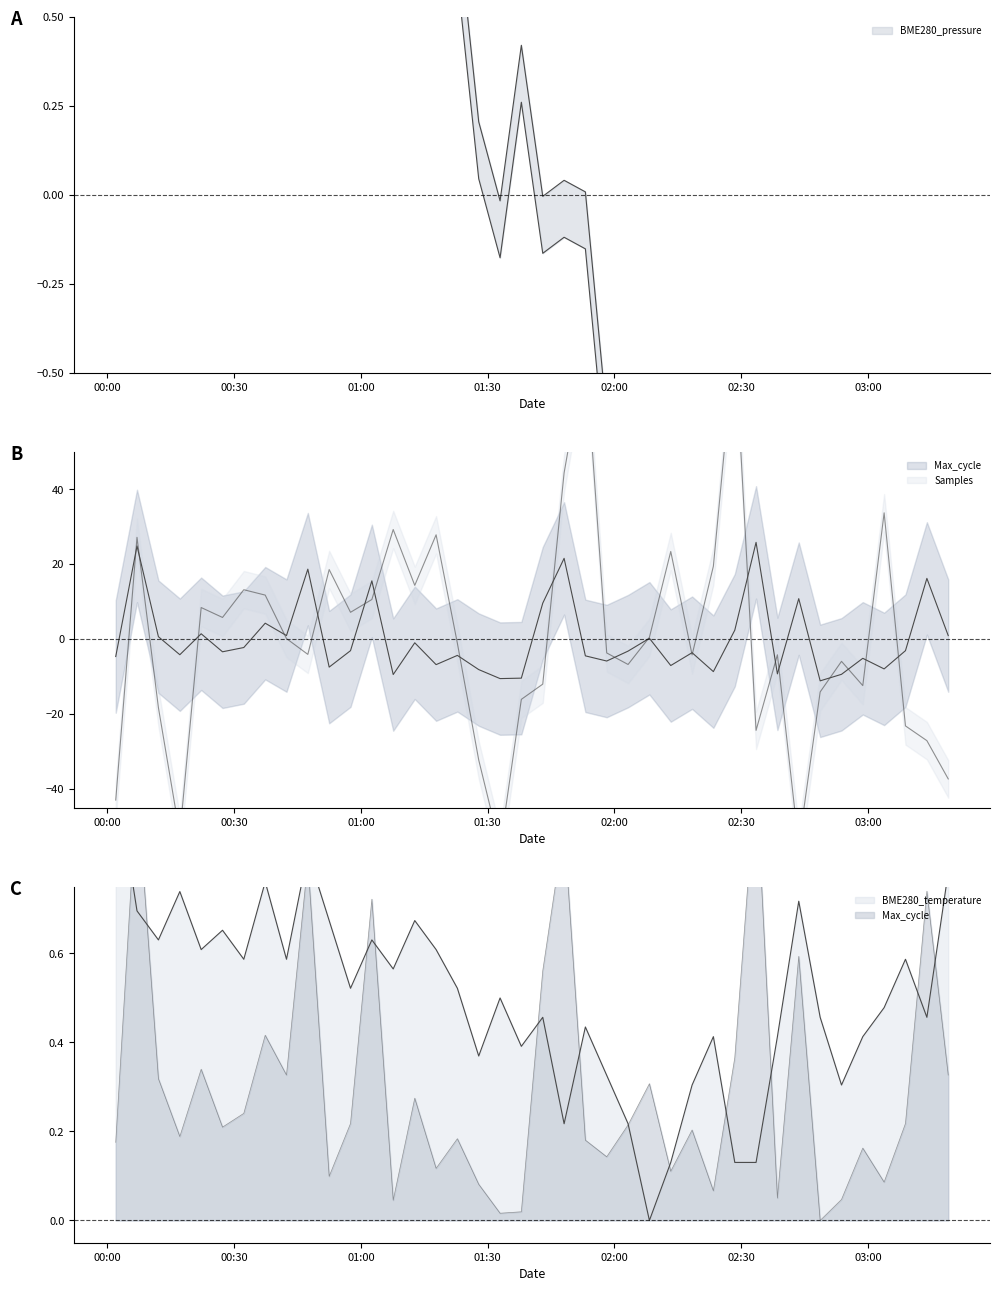

Which category has the highest value in the BME280_temperature series?

00:00